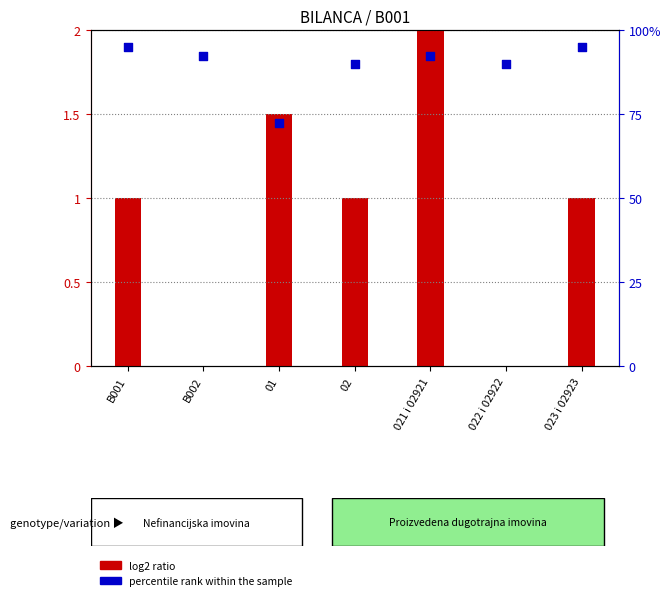

What are all the series names shown in the legend?

log2 ratio, percentile rank within the sample